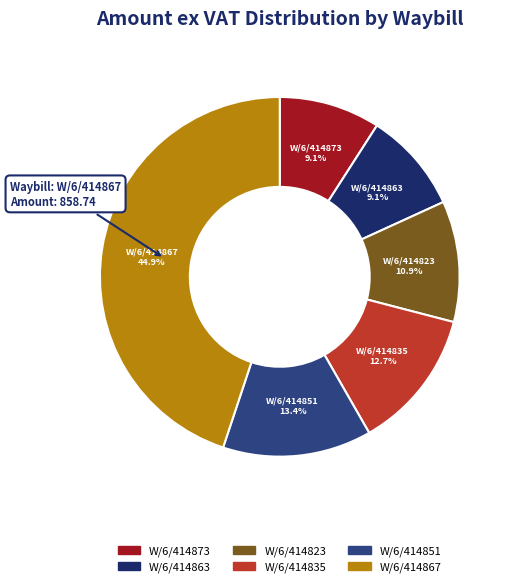

Which slice is the largest?

W/6/414867